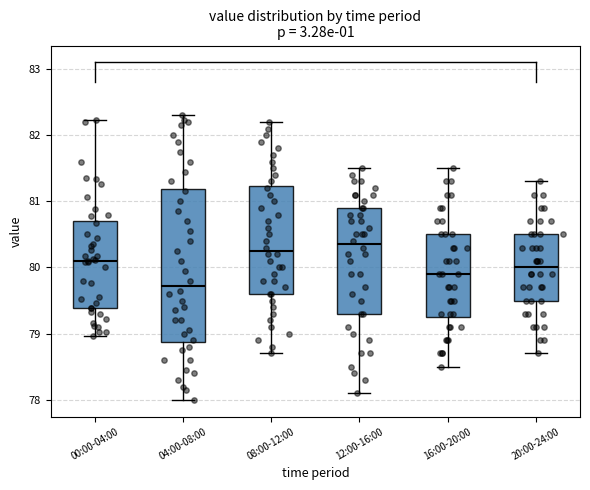

Where does the median line of the box for 08:00-12:00 sit on the y-axis? The values are not printed on the chart, so give them approximately, as read against the axis.

80.3